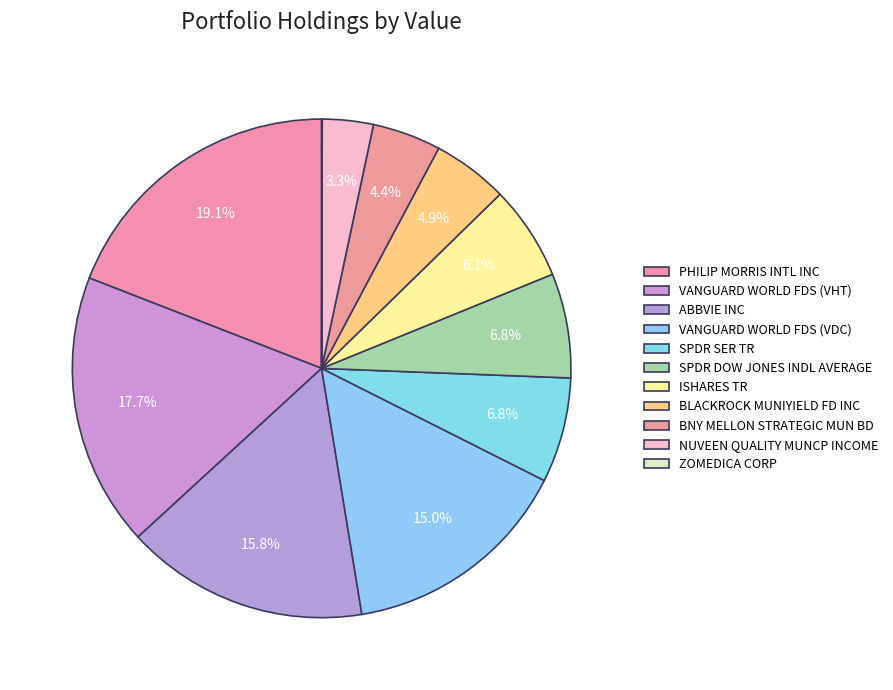

True or false: ISHARES TR accounts for 19% of the total.

False